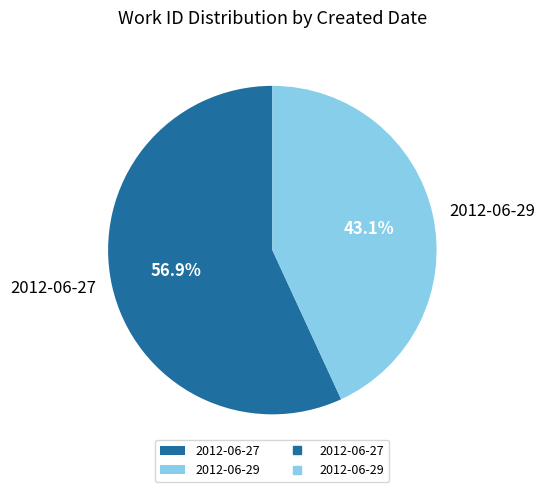

To the nearest percent, what portion does 2012-06-27 represent?

57%